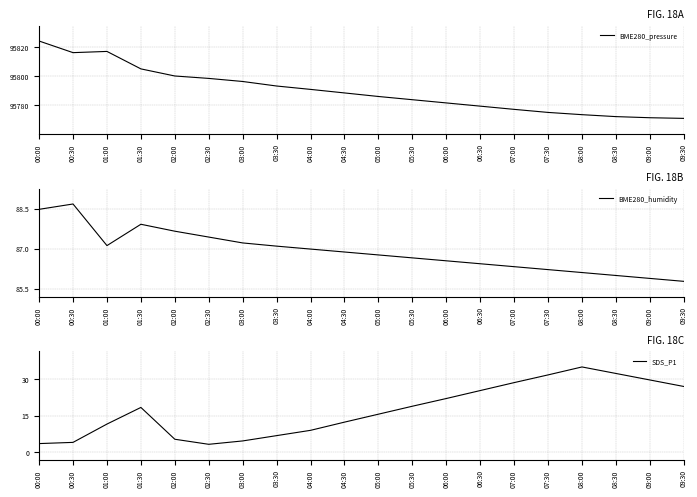

Reading right to left, extract all data points from this chart.

BME280_pressure: 09:30=95770.9	09:00=95771.3	08:30=95772.1	08:00=95773.4	07:30=95775.0	07:00=95777.1	06:30=95779.3	06:00=95781.6	05:30=95783.8	05:00=95786.0	04:30=95788.4	04:00=95790.9	03:30=95793.2	03:00=95796.3	02:30=95798.4	02:00=95800.1	01:30=95805.0	01:00=95817.1	00:30=95816.2	00:00=95824.2
BME280_humidity: 09:30=85.8	09:00=85.9	08:30=86.0	08:00=86.1	07:30=86.2	07:00=86.3	06:30=86.4	06:00=86.5	05:30=86.7	05:00=86.8	04:30=86.9	04:00=87.0	03:30=87.1	03:00=87.2	02:30=87.4	02:00=87.7	01:30=87.9	01:00=87.1	00:30=88.7	00:00=88.5
SDS_P1: 09:30=27.1	09:00=29.8	08:30=32.5	08:00=35.2	07:30=31.9	07:00=28.7	06:30=25.4	06:00=22.1	05:30=18.9	05:00=15.6	04:30=12.3	04:00=8.9	03:30=6.7	03:00=4.5	02:30=3.1	02:00=5.2	01:30=18.4	01:00=11.5	00:30=3.9	00:00=3.4